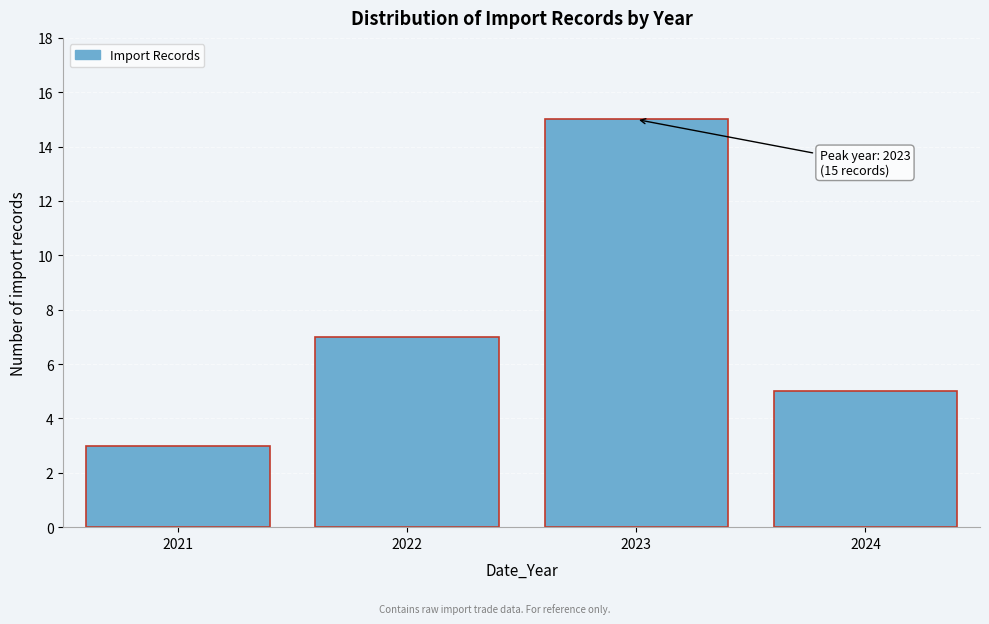

Reading left to right, transcribe all the data shown in this chart.

3	7	15	5